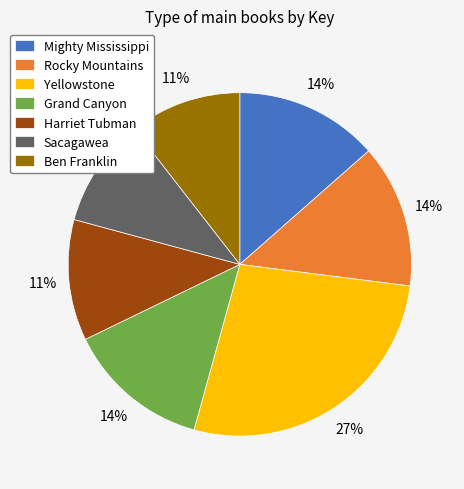

To the nearest percent, what is the difference between the largest and smallest slice percentages?

17%